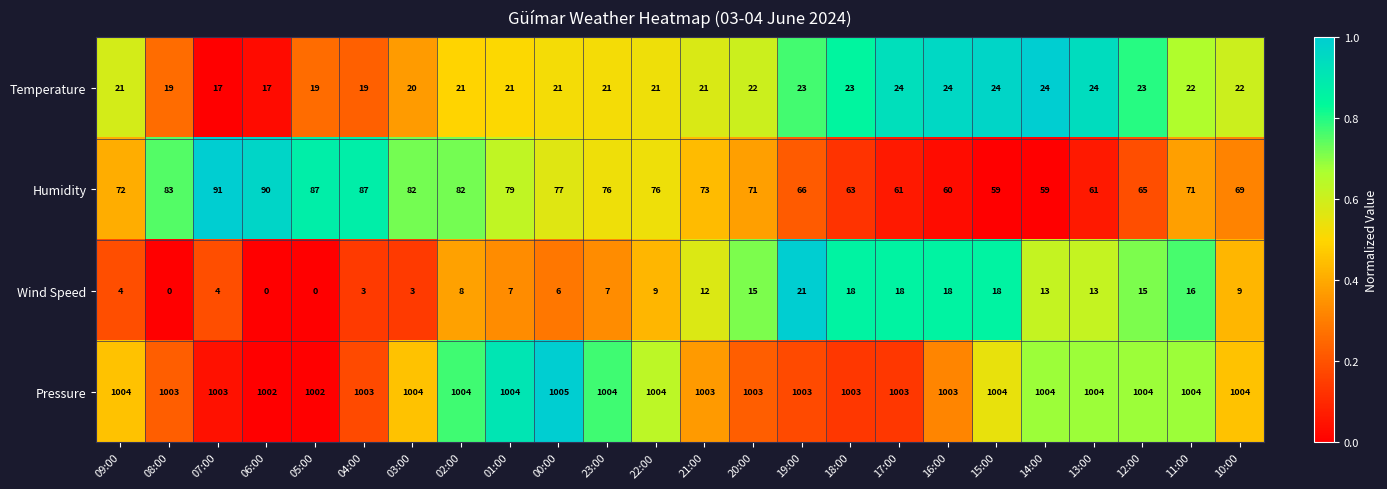

Is it true that Temperature equals 7 at 05:00?

False